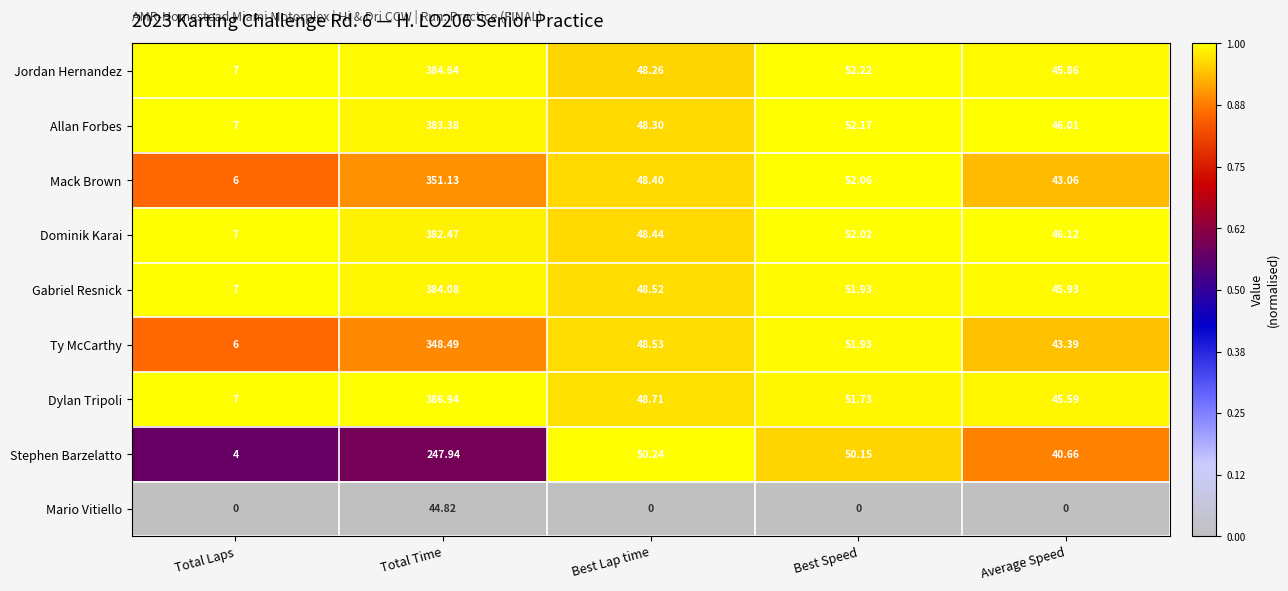

Which category has the highest value in the Dominik Karai series?

Total Time